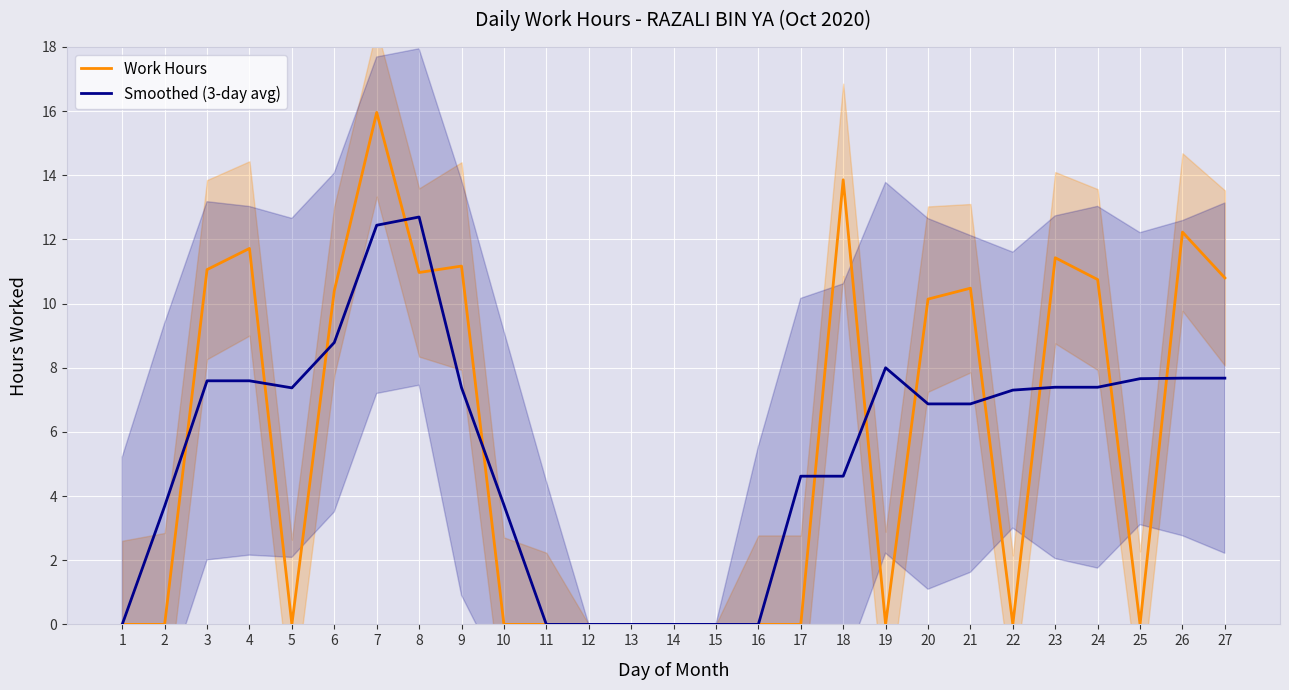

How many distinct data groups are displayed?

2